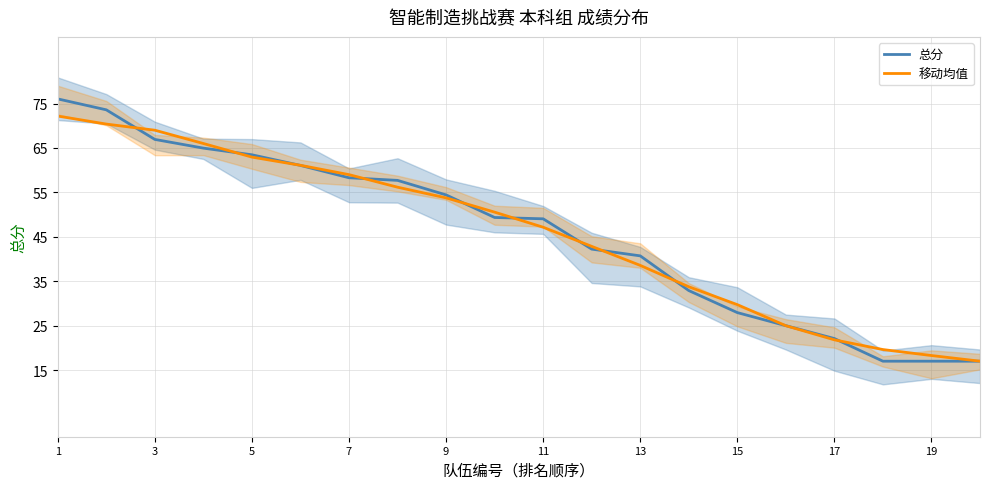

The 移动均值 series shows 29.3 at 16. True or false?

False